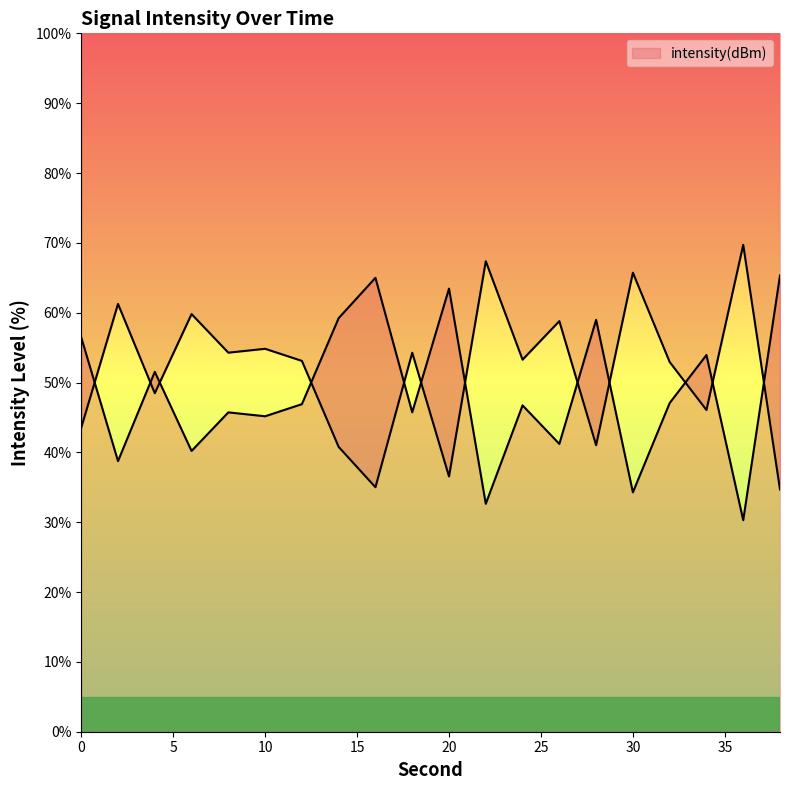

What is the change in value from 0 to 14?

-2.8